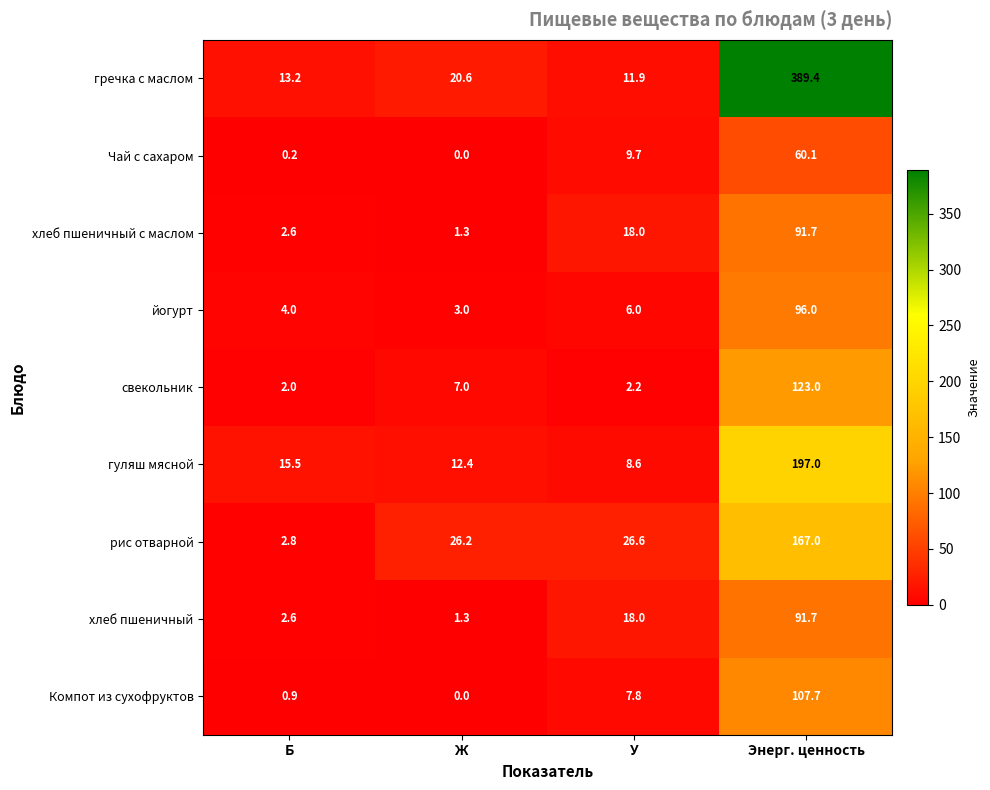

Which series has the largest total across all categories?

гречка с маслом